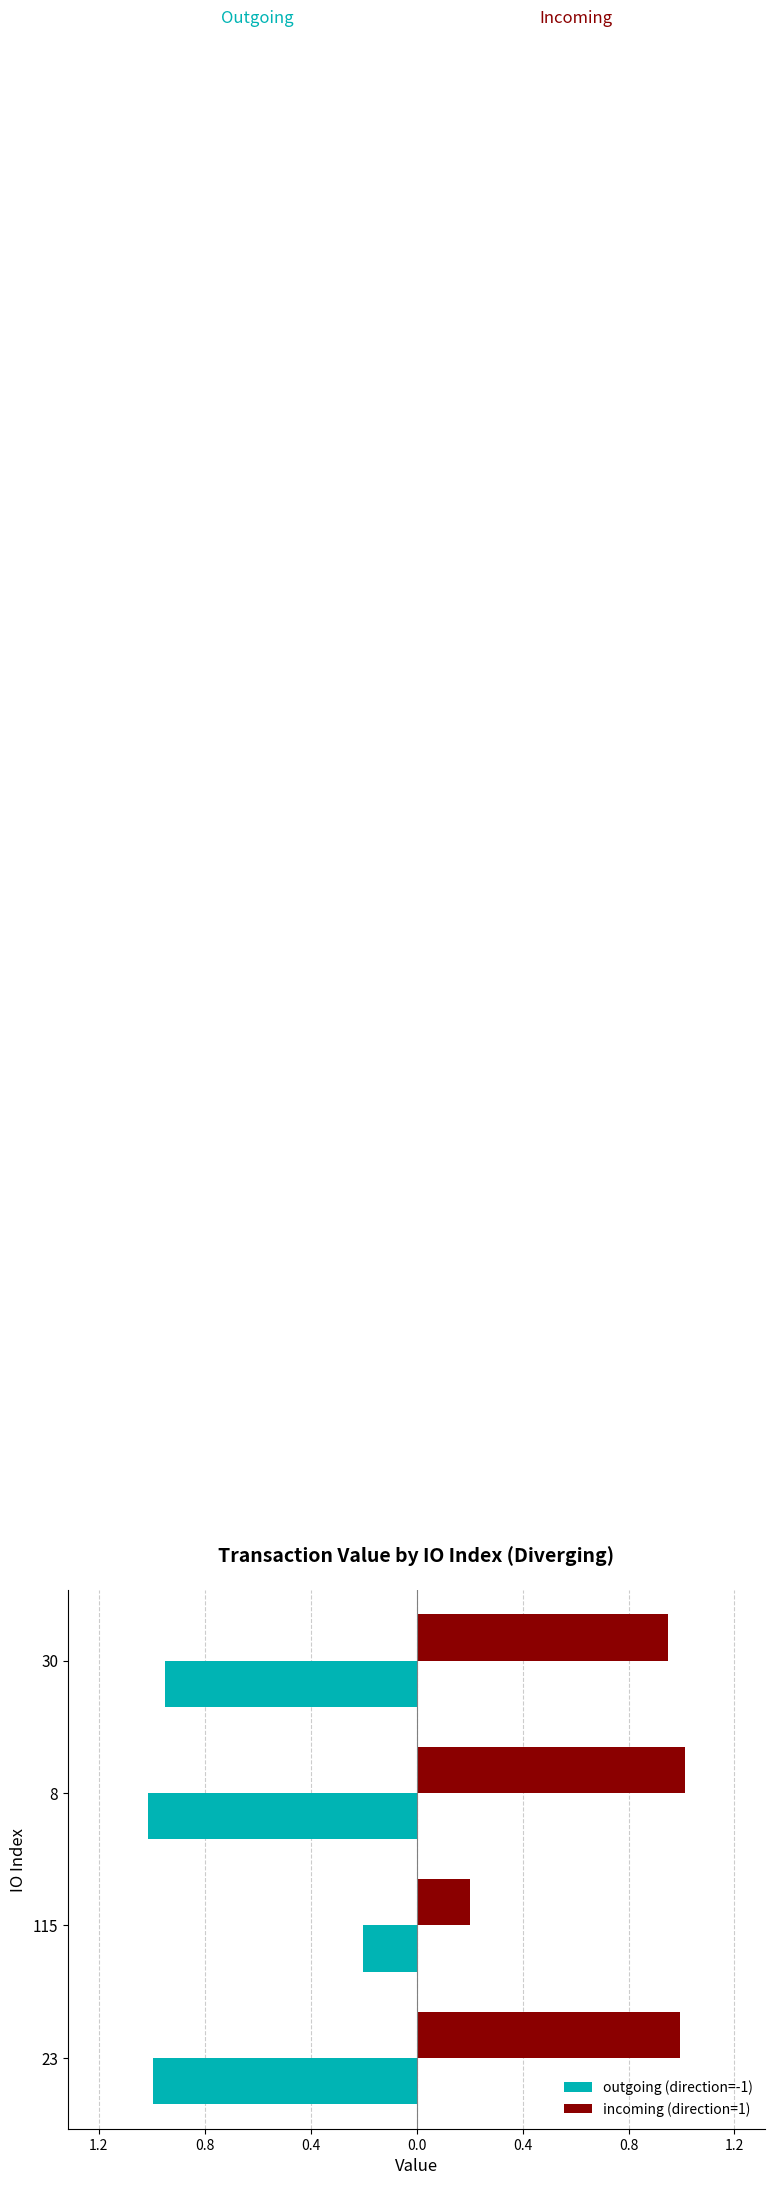

List the series in order of their overall mean, highest first.

incoming (direction=1), outgoing (direction=-1)